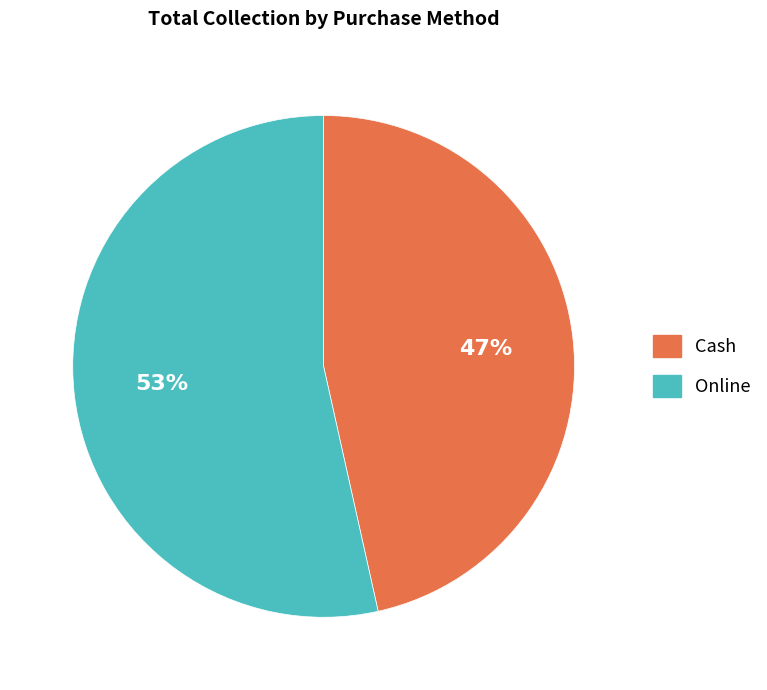

Does Cash represent more than half of the total?

No